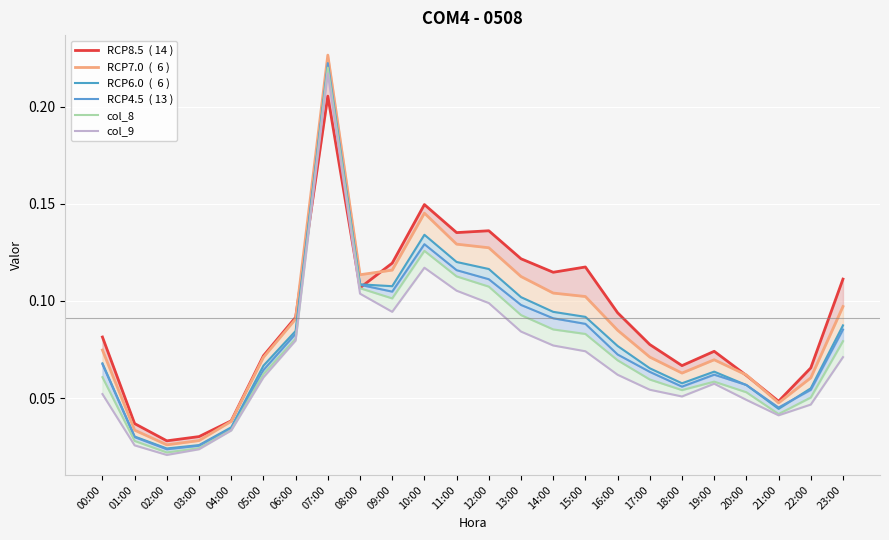

What is the difference between the maximum and minimum values in the col_9 series?

0.2